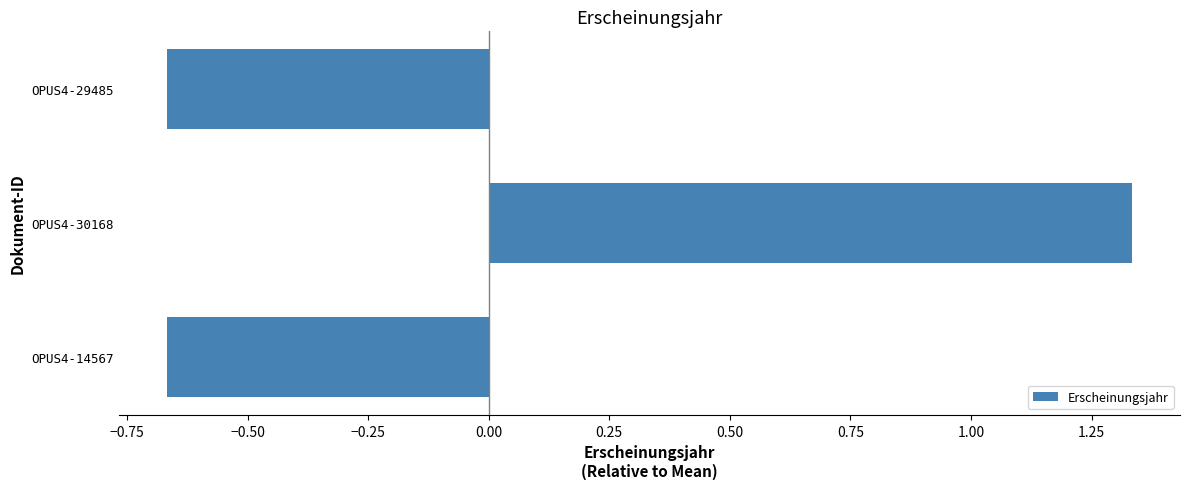

At which category does the chart reach its peak across all series?

OPUS4-30168